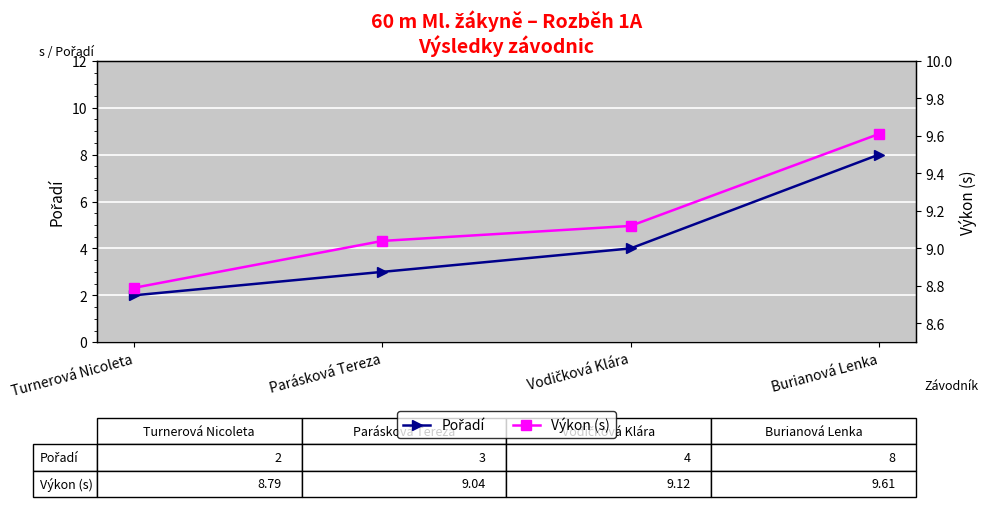

What is the lowest value of the Výkon (s) series?

8.8